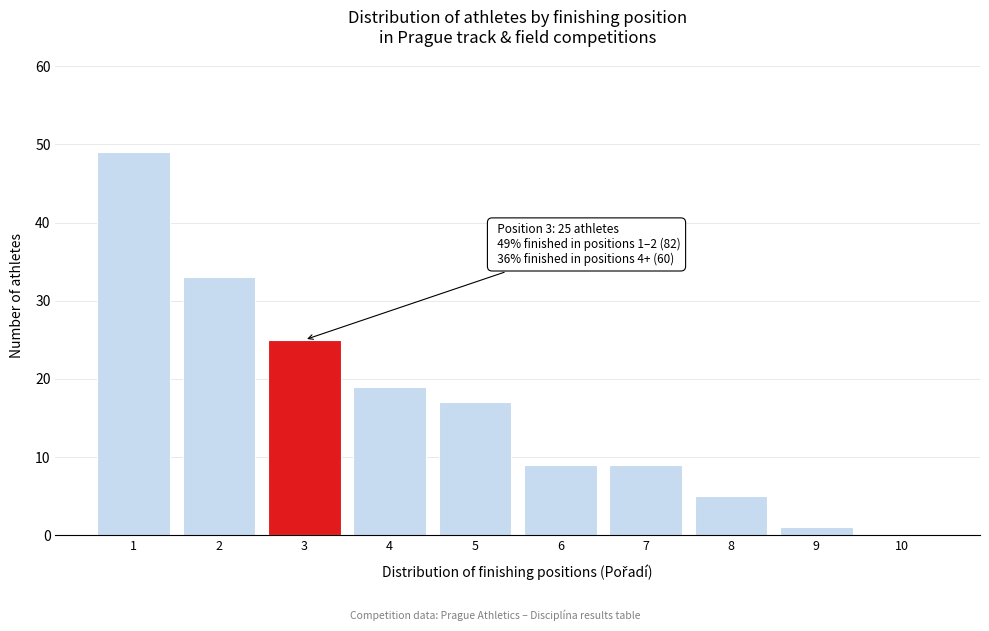

Over which range of the x-axis is the bar tallest?

0.5 to 1.5